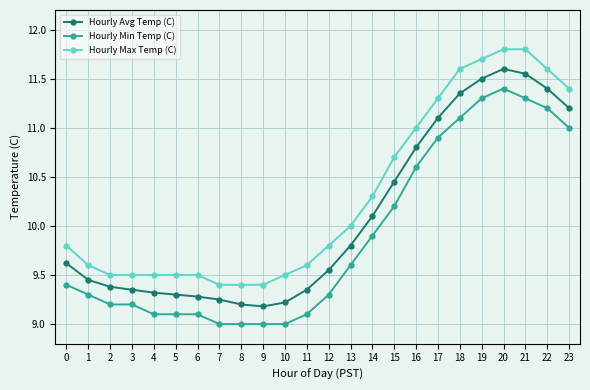

What is the total value across all series at 16?

32.4